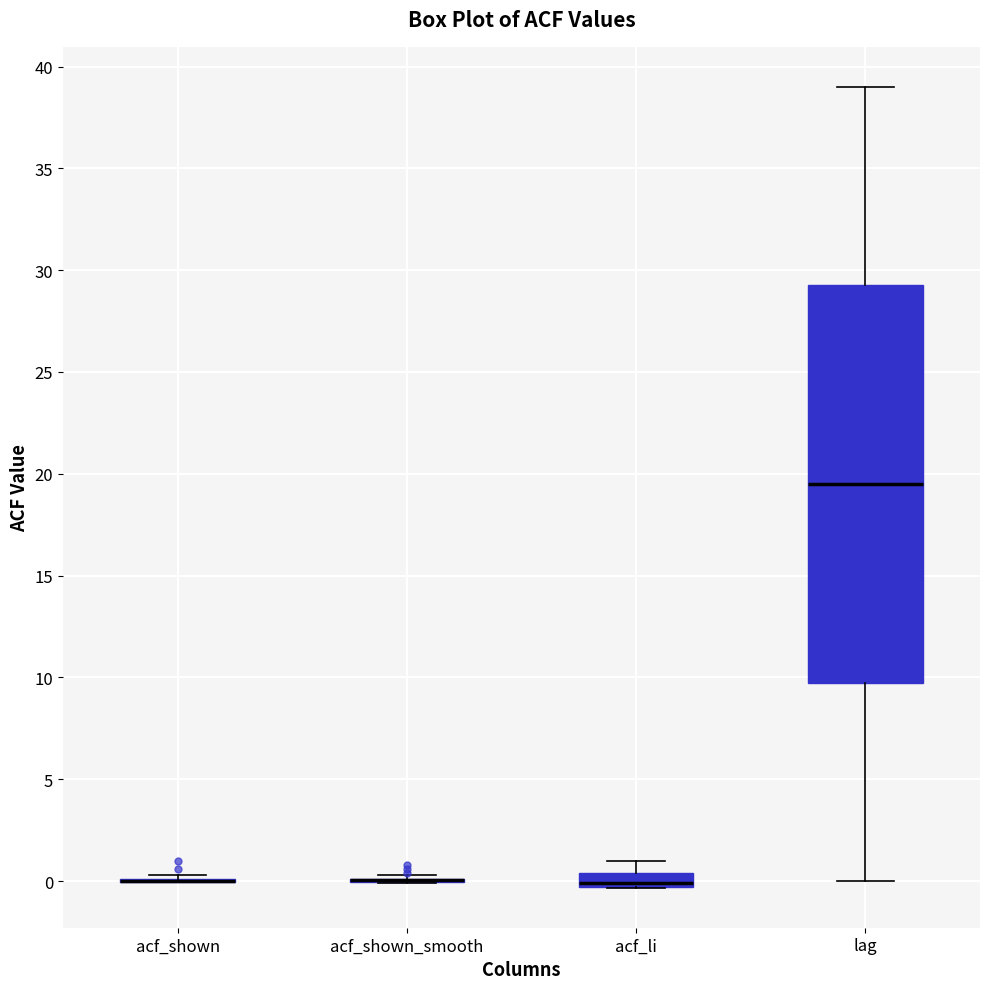

Comparing the boxes themselves (not the whiskers), which one is the tallest?

lag